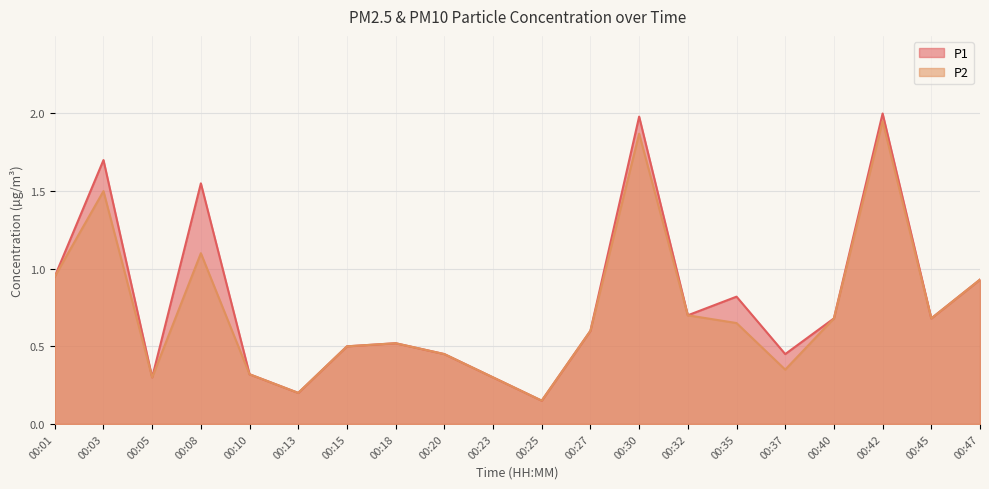

Reading right to left, transcribe all the data shown in this chart.

P1: 00:47=0.9	00:45=0.7	00:42=2.0	00:40=0.7	00:37=0.5	00:35=0.8	00:32=0.7	00:30=2.0	00:27=0.6	00:25=0.1	00:23=0.3	00:20=0.5	00:18=0.5	00:15=0.5	00:13=0.2	00:10=0.3	00:08=1.6	00:05=0.3	00:03=1.7	00:01=0.9
P2: 00:47=0.9	00:45=0.7	00:42=1.9	00:40=0.7	00:37=0.3	00:35=0.7	00:32=0.7	00:30=1.9	00:27=0.6	00:25=0.1	00:23=0.3	00:20=0.5	00:18=0.5	00:15=0.5	00:13=0.2	00:10=0.3	00:08=1.1	00:05=0.3	00:03=1.5	00:01=0.9